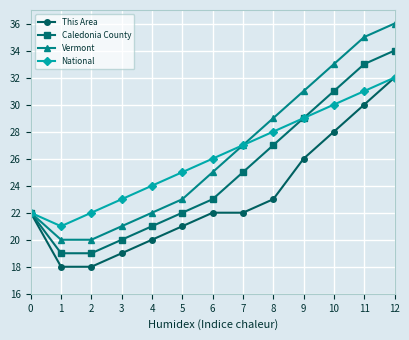

Reading right to left, list all the values displayed in this chart.

This Area: 32	30	28	26	23	22	22	21	20	19	18	18	22
Caledonia County: 34	33	31	29	27	25	23	22	21	20	19	19	22
Vermont: 36	35	33	31	29	27	25	23	22	21	20	20	22
National: 32	31	30	29	28	27	26	25	24	23	22	21	22